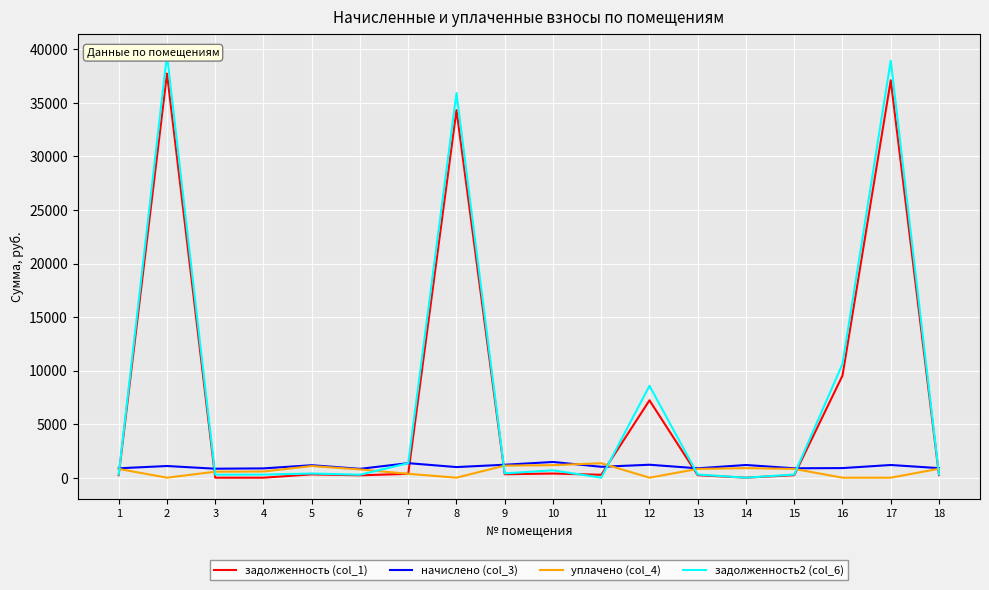

True or false: уплачено (col_4) has a value of 0.0 at 16.

True